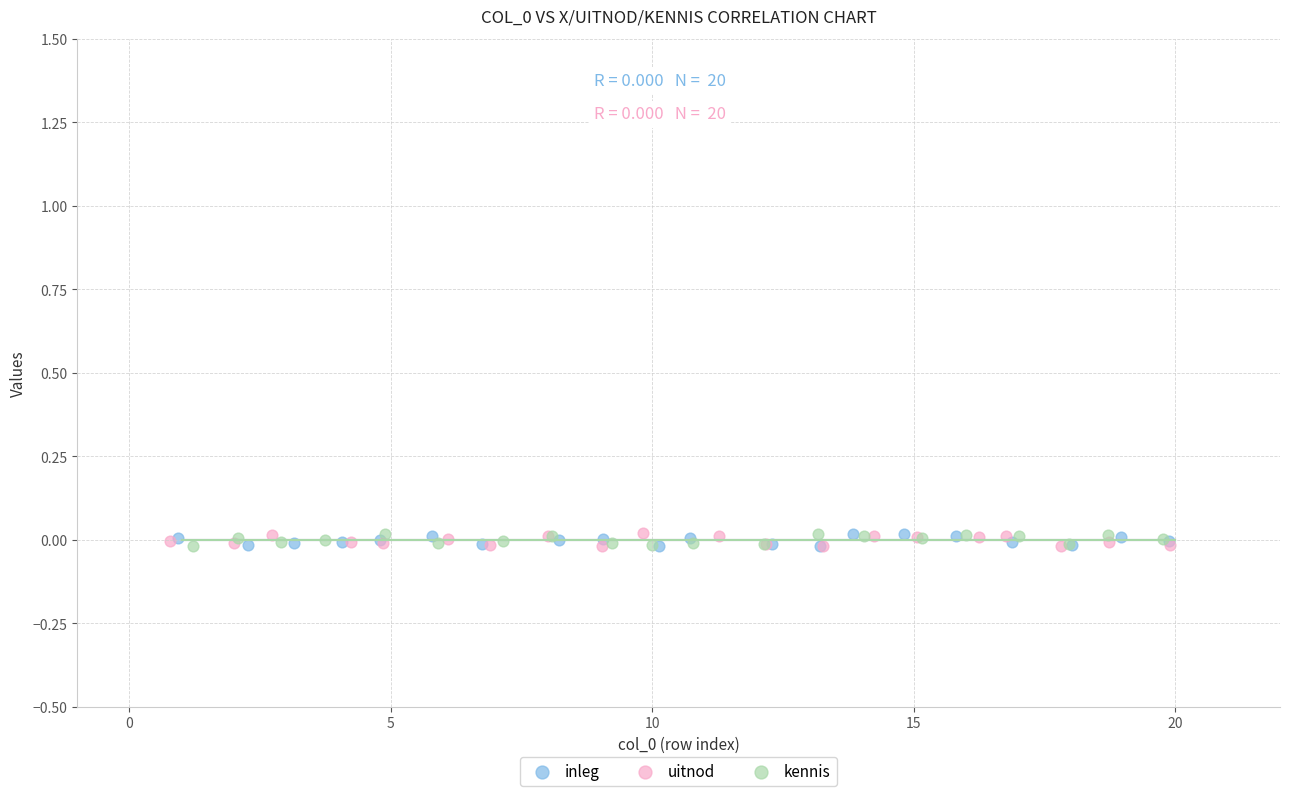

What are all the series names shown in the legend?

inleg, uitnod, kennis